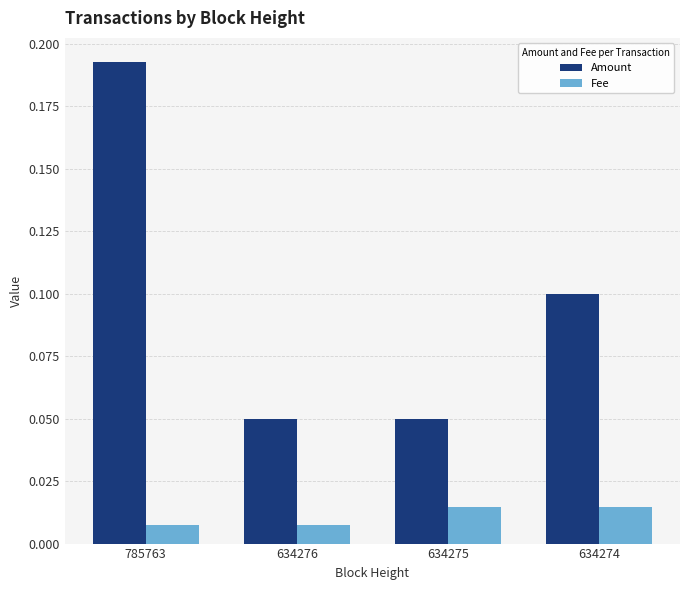

Is it true that Amount equals 0.0 at 634275?

False